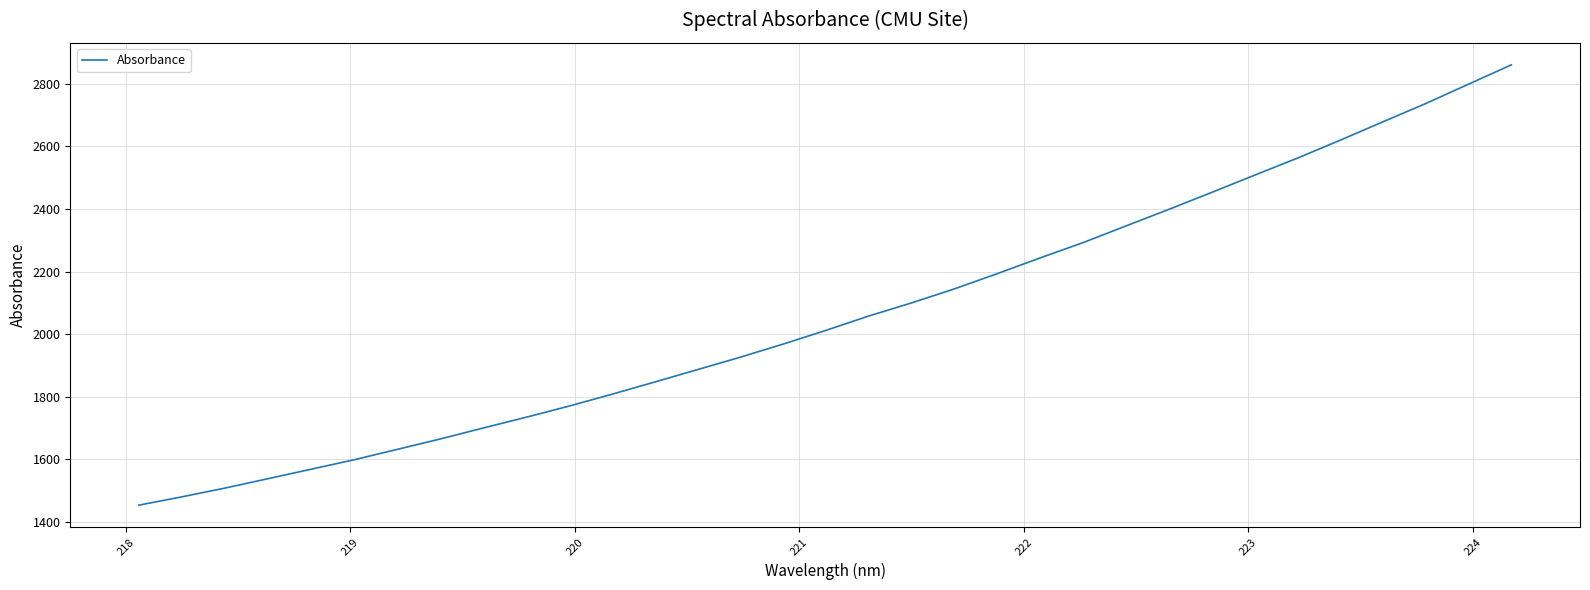

What is the minimum value shown in the chart?

1453.5